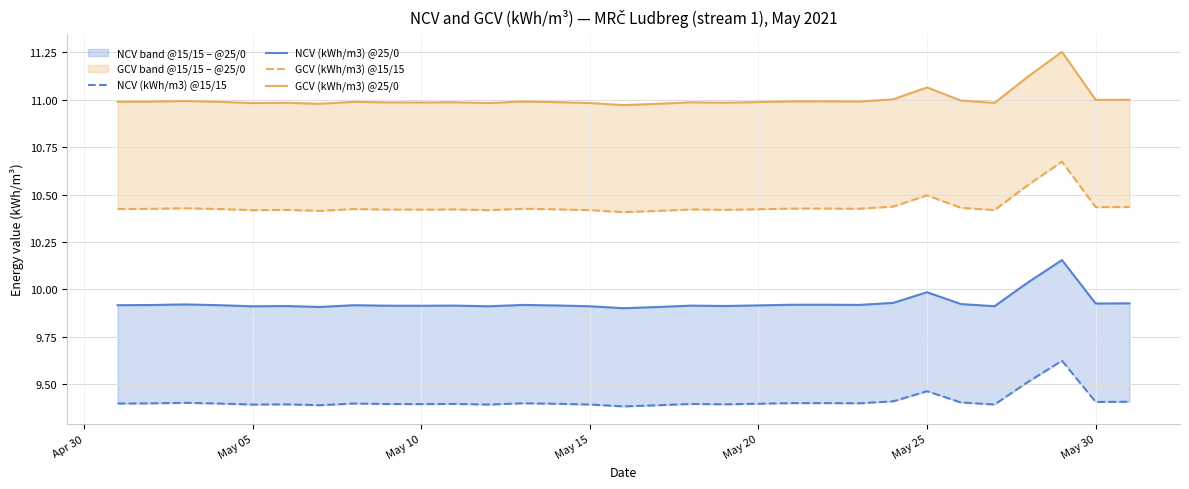

The value of NCV (kWh/m3) @15/15 at May 20 is 9.4. True or false?

True